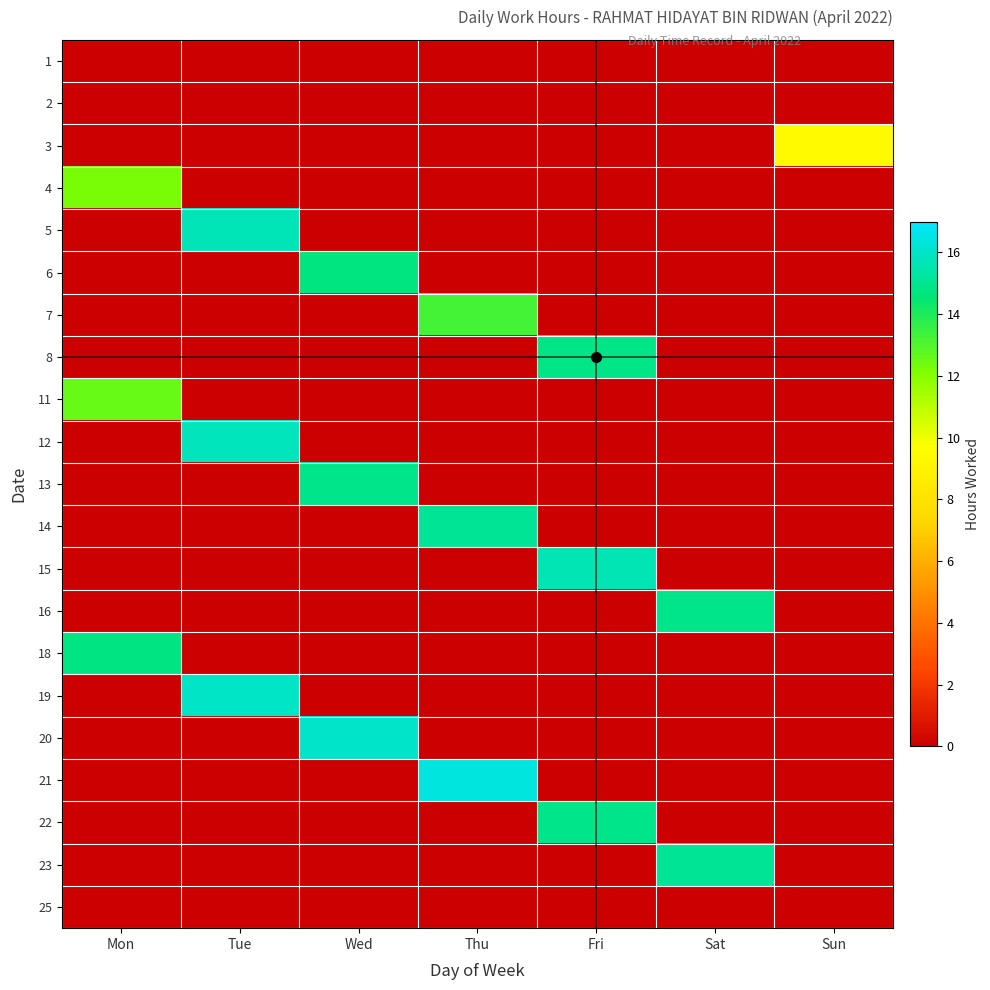

What is the greatest value displayed?

16.4